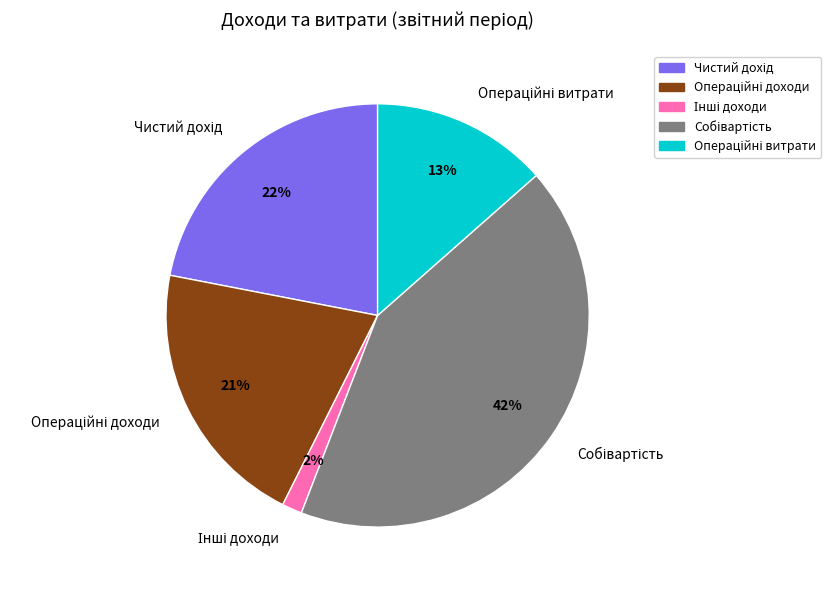

To the nearest percent, what is the average slice percentage?

20%